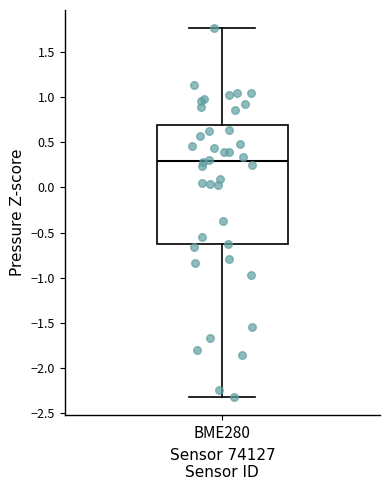

Where does the lower whisker of the box for BME280 end on the y-axis? The values are not printed on the chart, so give them approximately, as read against the axis.

-2.30